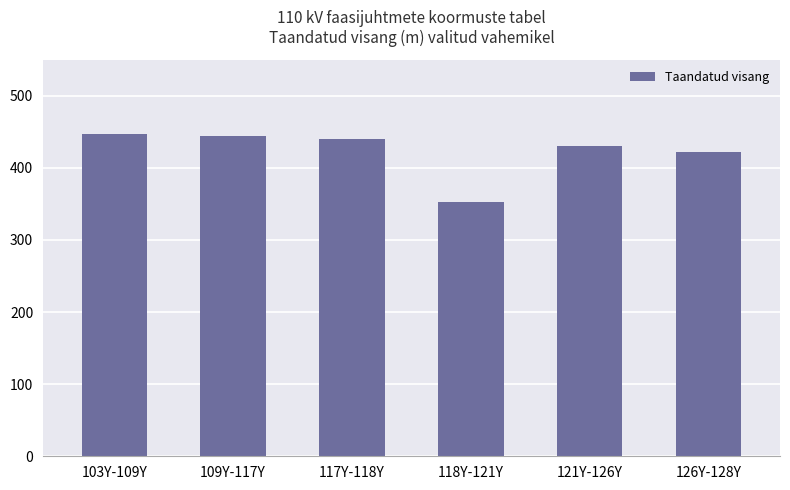

Which has a higher value, 121Y-126Y or 118Y-121Y?

121Y-126Y